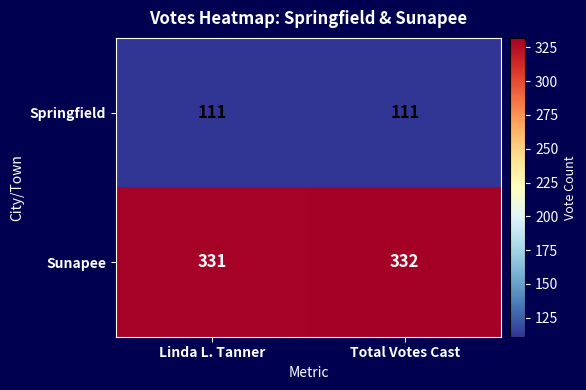

What is the sum of the Sunapee values at Linda L. Tanner and Total Votes Cast?

663